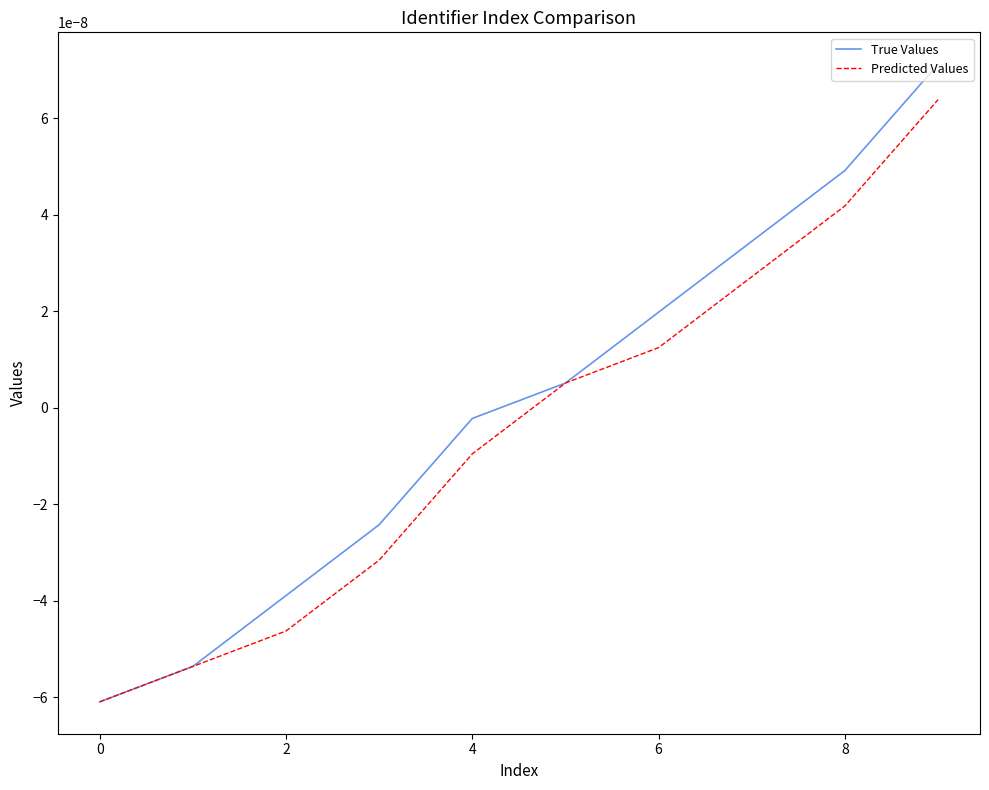

Which series has the largest range (max minus min)?

True Values